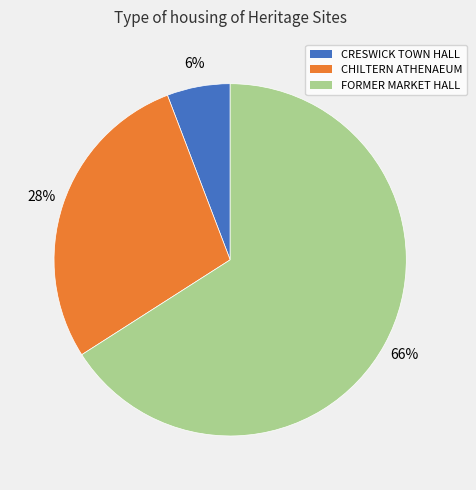

Rank the categories by value from lowest to highest.

CRESWICK TOWN HALL, CHILTERN ATHENAEUM, FORMER MARKET HALL